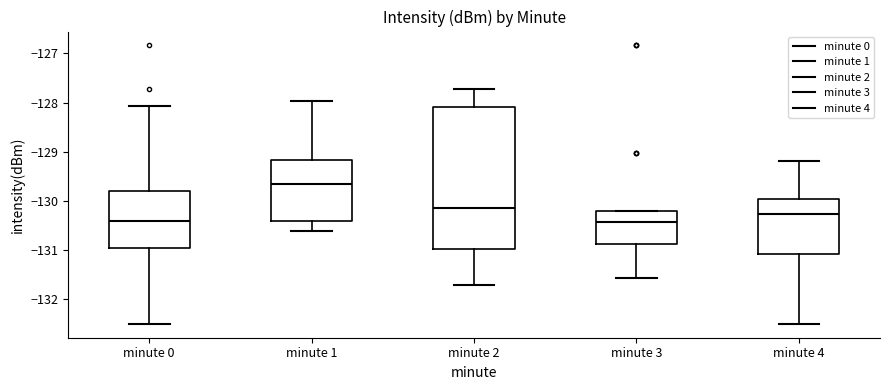

Which box has the highest median line?

minute 1